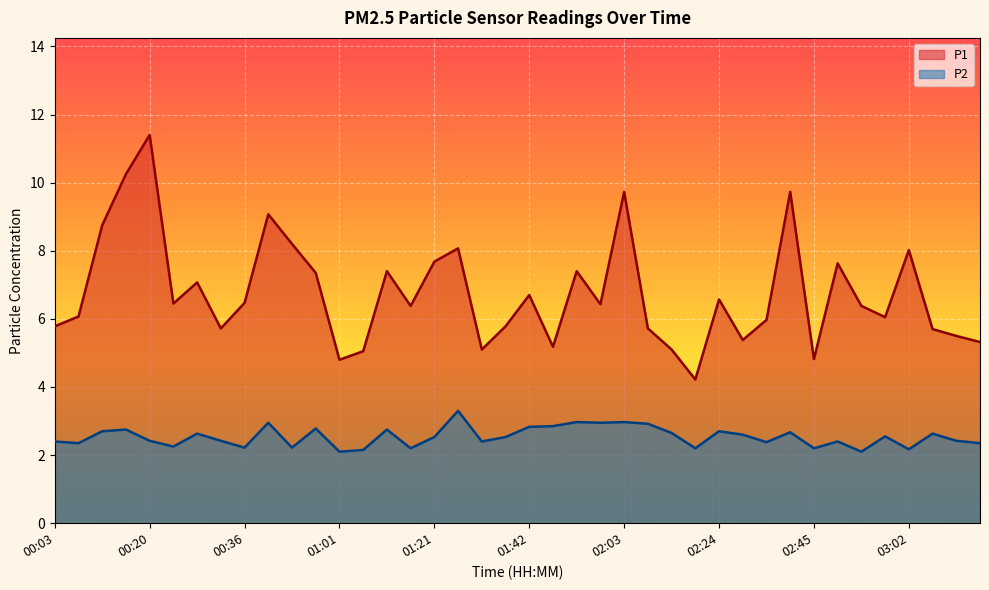

Which series has the widest spread of values?

P1